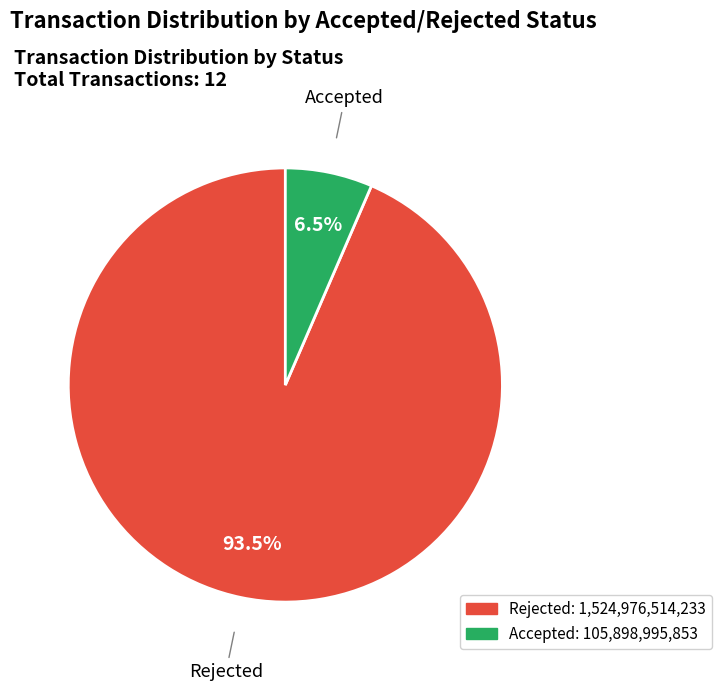

Which category has the smallest portion of the pie?

Accepted